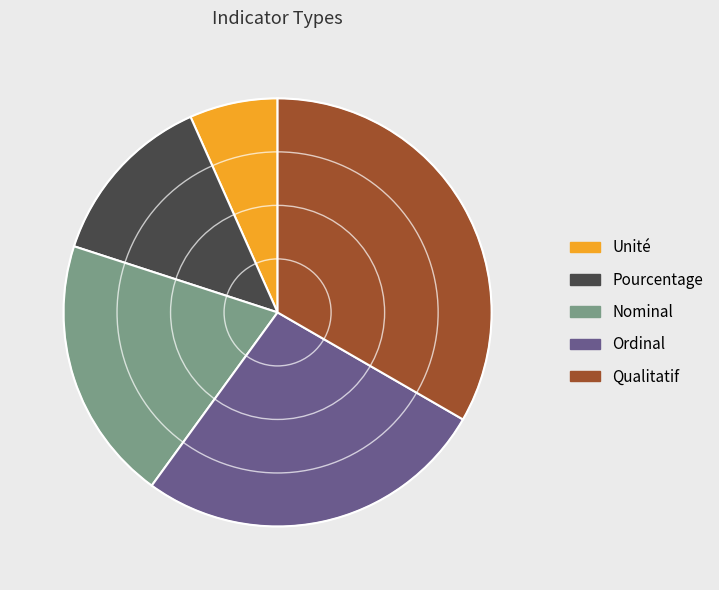

Count the number of slices in the pie.

5